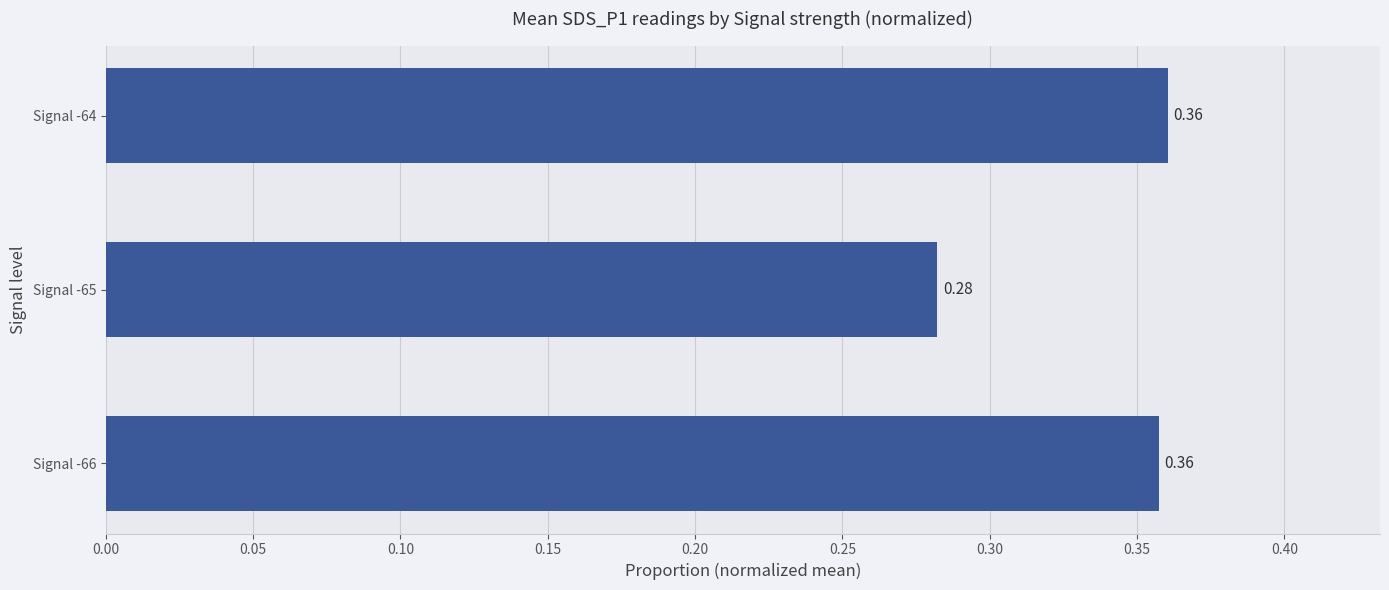

What is the sum of the values at Signal -64 and Signal -65?

0.6